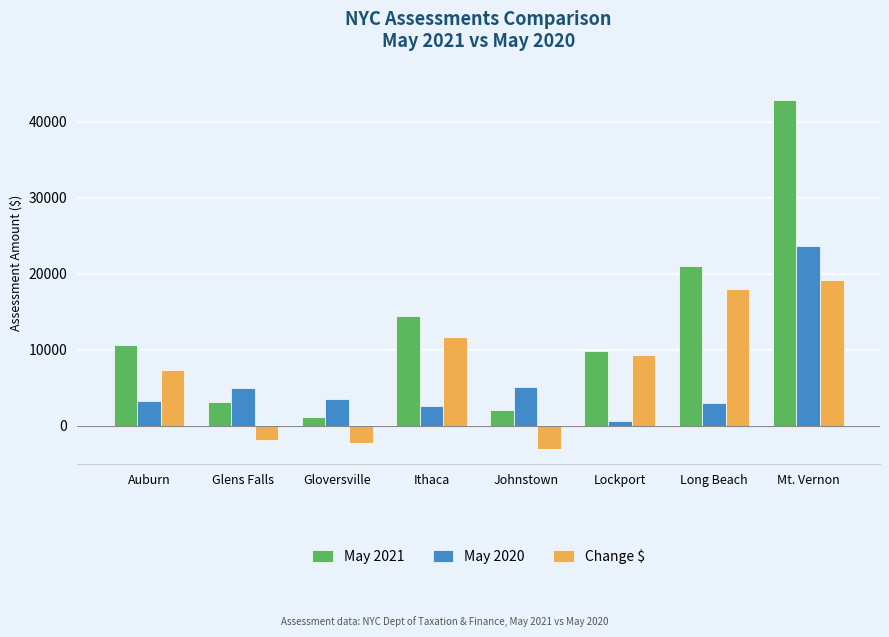

How many bars are there in each group?

3